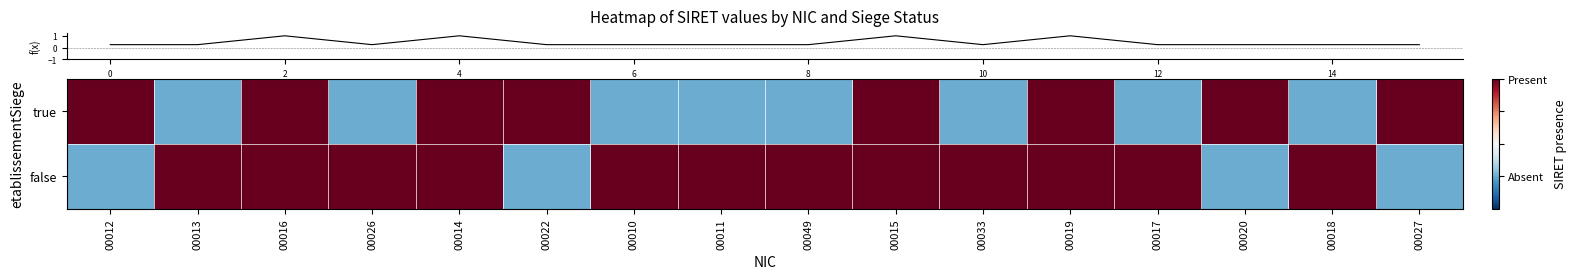

Count the number of data series in this chart.

2